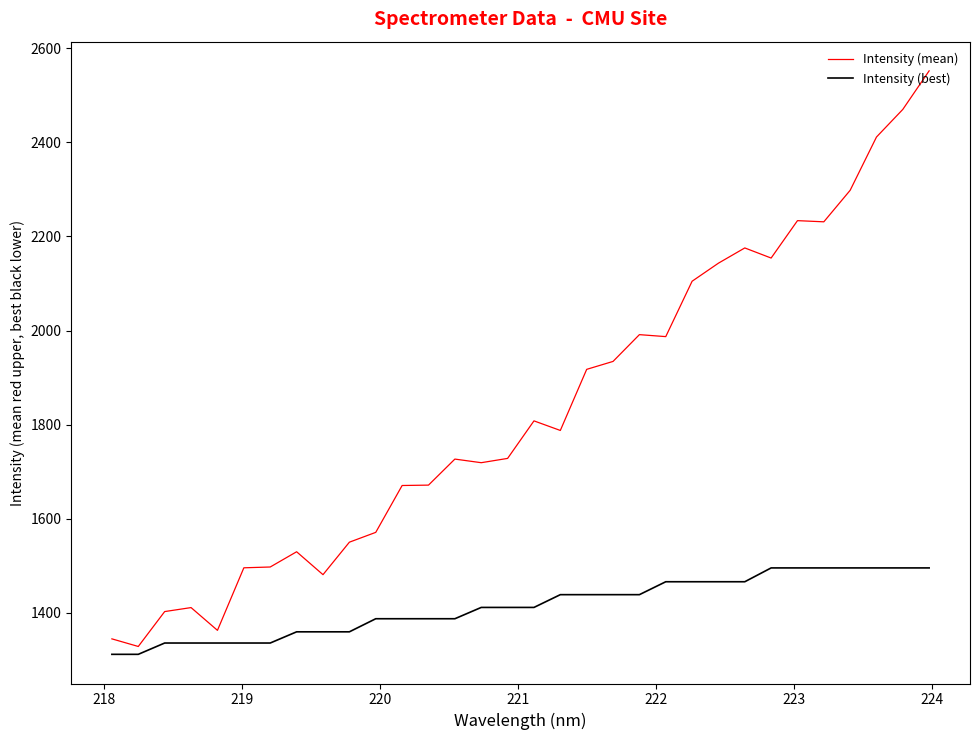

Rank the series by their maximum value, from lowest to highest.

Intensity (best), Intensity (mean)